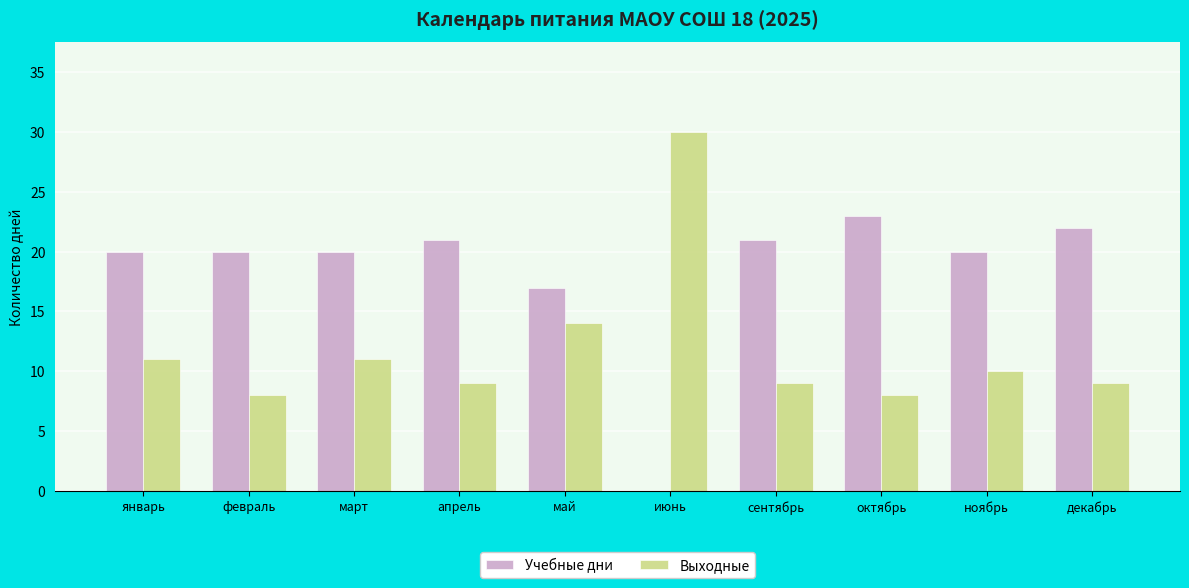

The value of Учебные дни at сентябрь is 21. True or false?

True